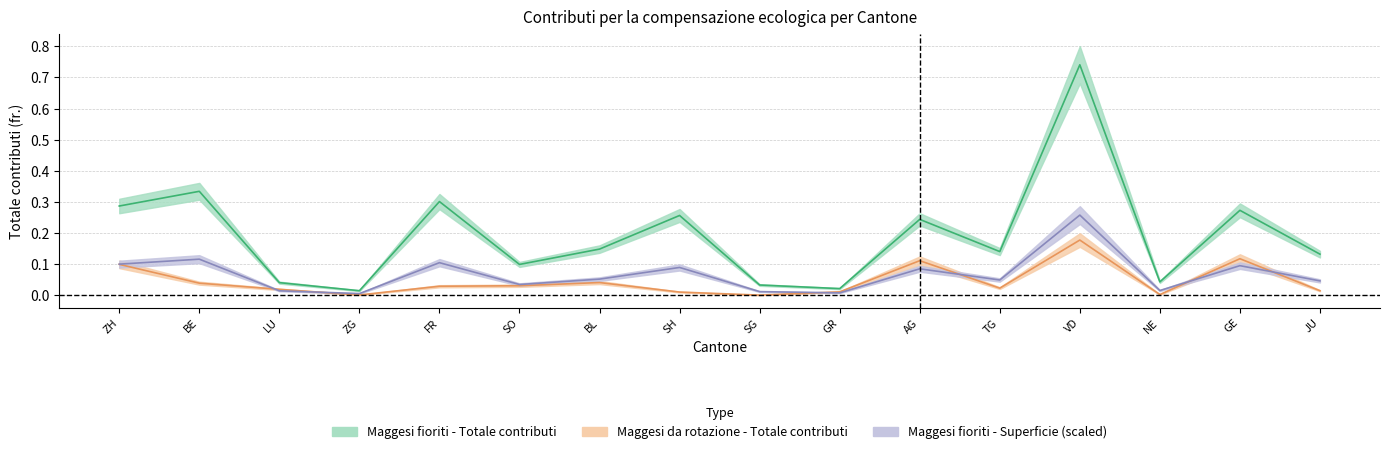

What are all the series names shown in the legend?

Maggesi fioriti - Totale contributi, Maggesi da rotazione - Totale contributi, Maggesi fioriti - Superficie